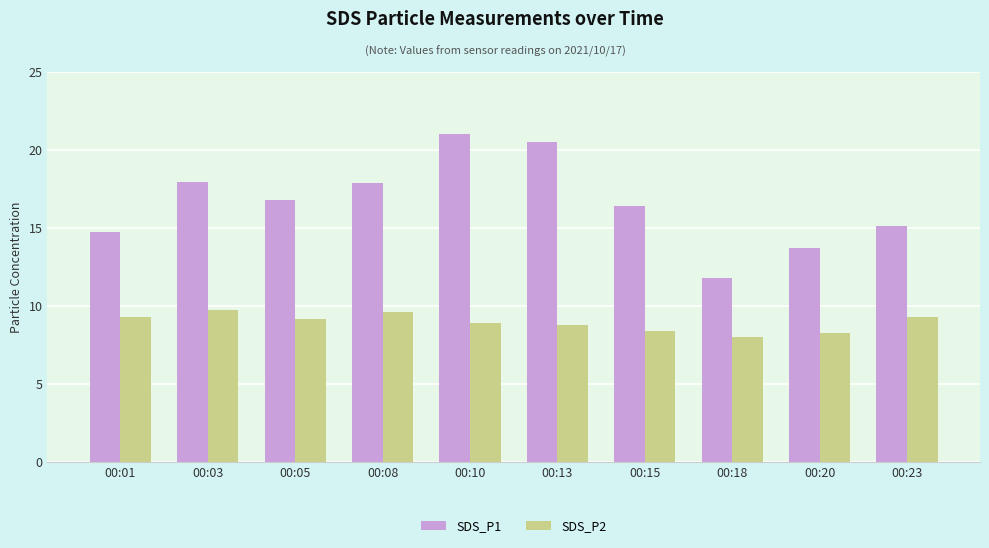

At which category is the sum across all series the highest?

00:10